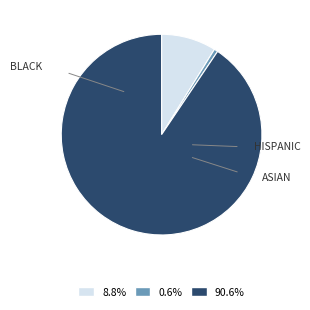

How many segments does this pie chart have?

3